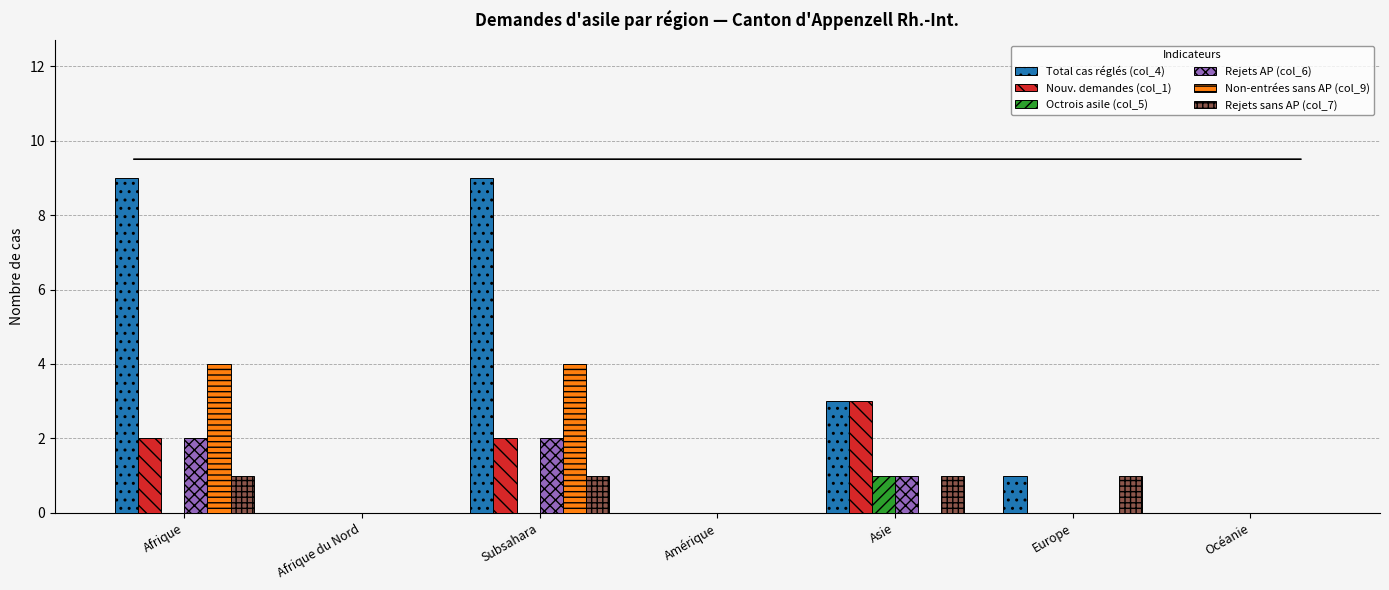

Count the number of data series in this chart.

6